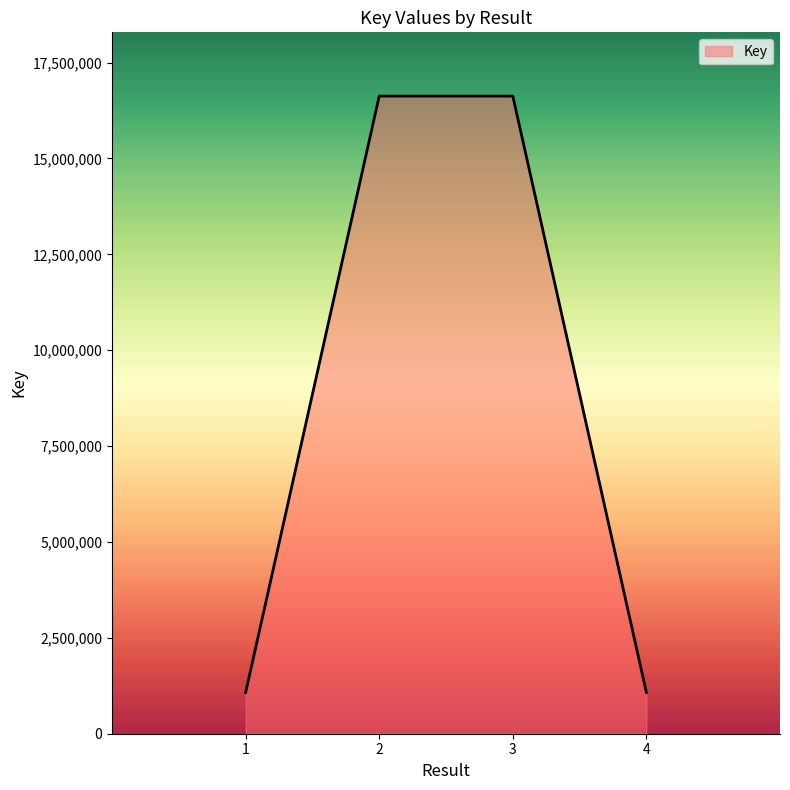

What is the difference between the maximum and minimum values?

15551225